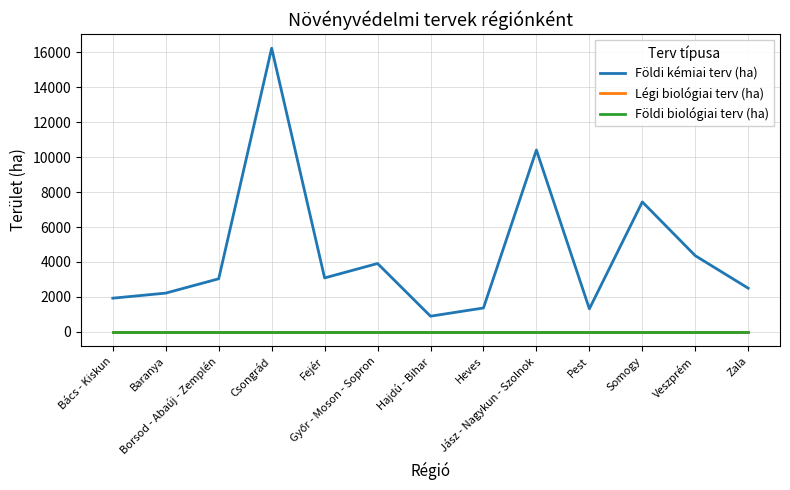

At which label is Földi kémiai terv (ha) closest to 8565?

Somogy